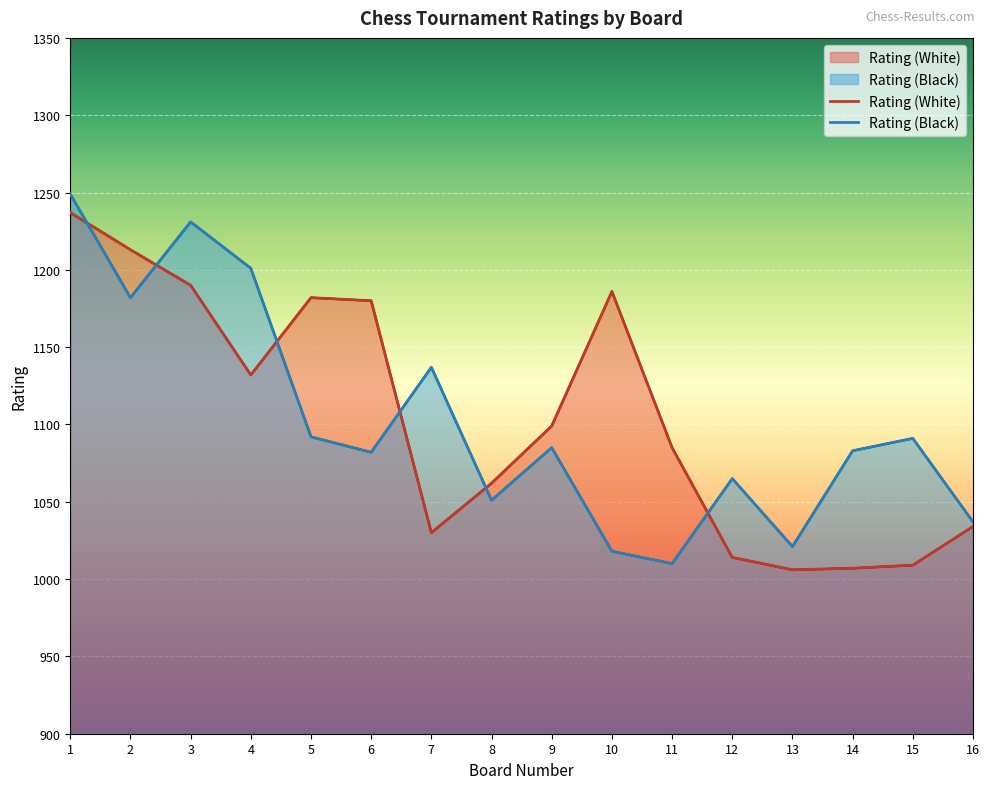

Does the chart display data point markers on the line(s)?

No